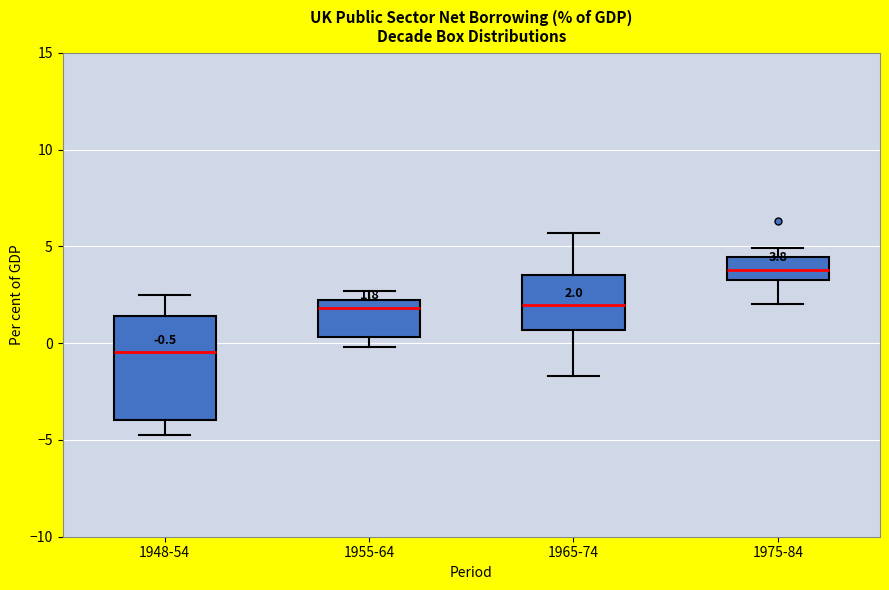

Comparing the boxes themselves (not the whiskers), which one is the tallest?

1948-54